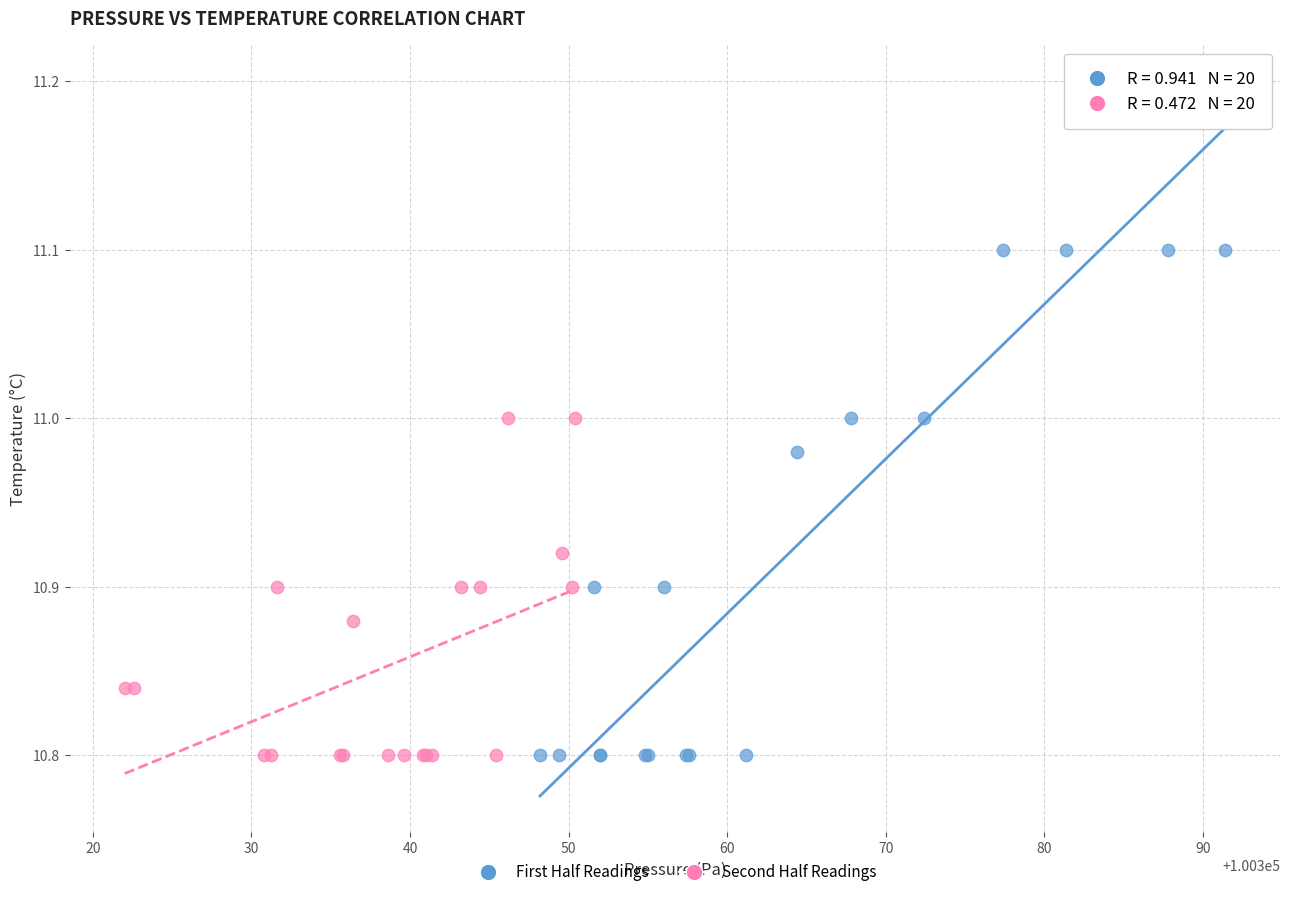

Which series has the widest spread of Y values?

First Half Readings